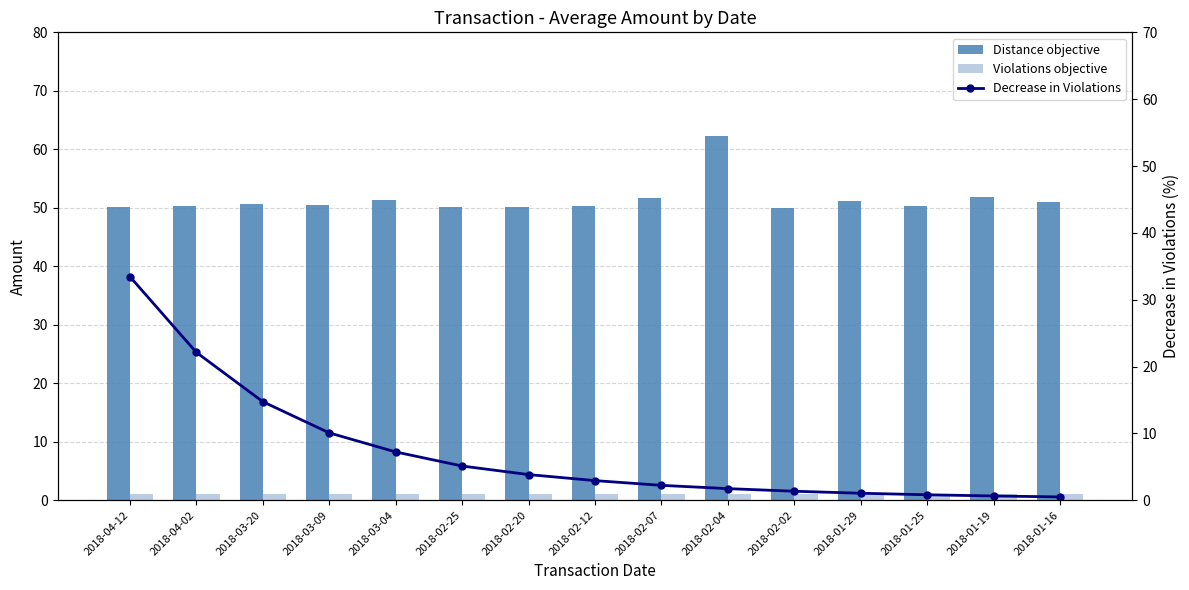

Which series has the largest total across all categories?

Distance objective